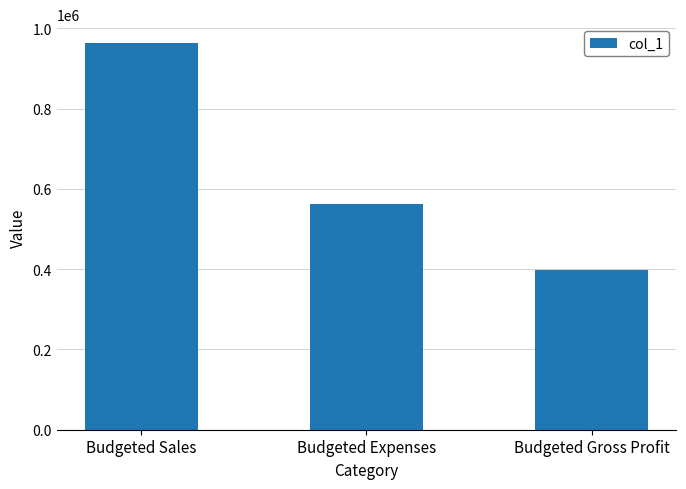

Rank the categories by value from highest to lowest.

Budgeted Sales, Budgeted Expenses, Budgeted Gross Profit